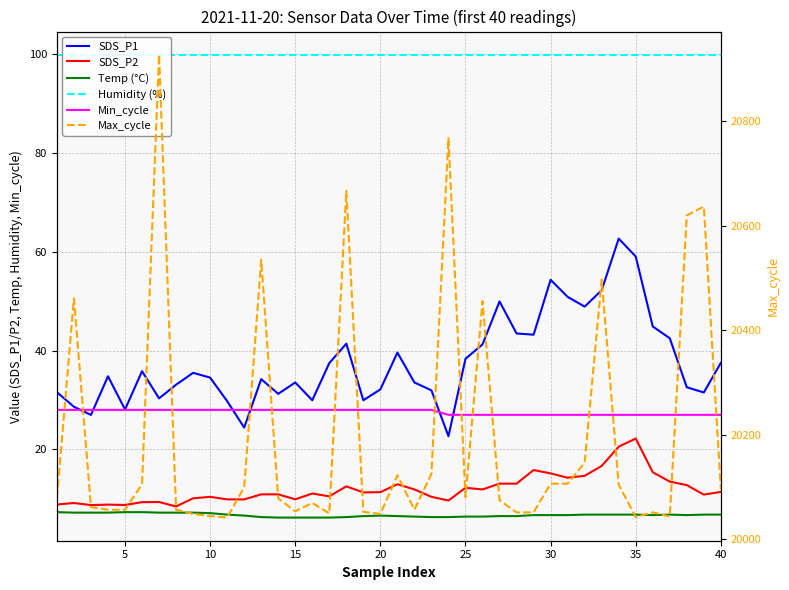

How many data points in SDS_P1 are less than 34?

18